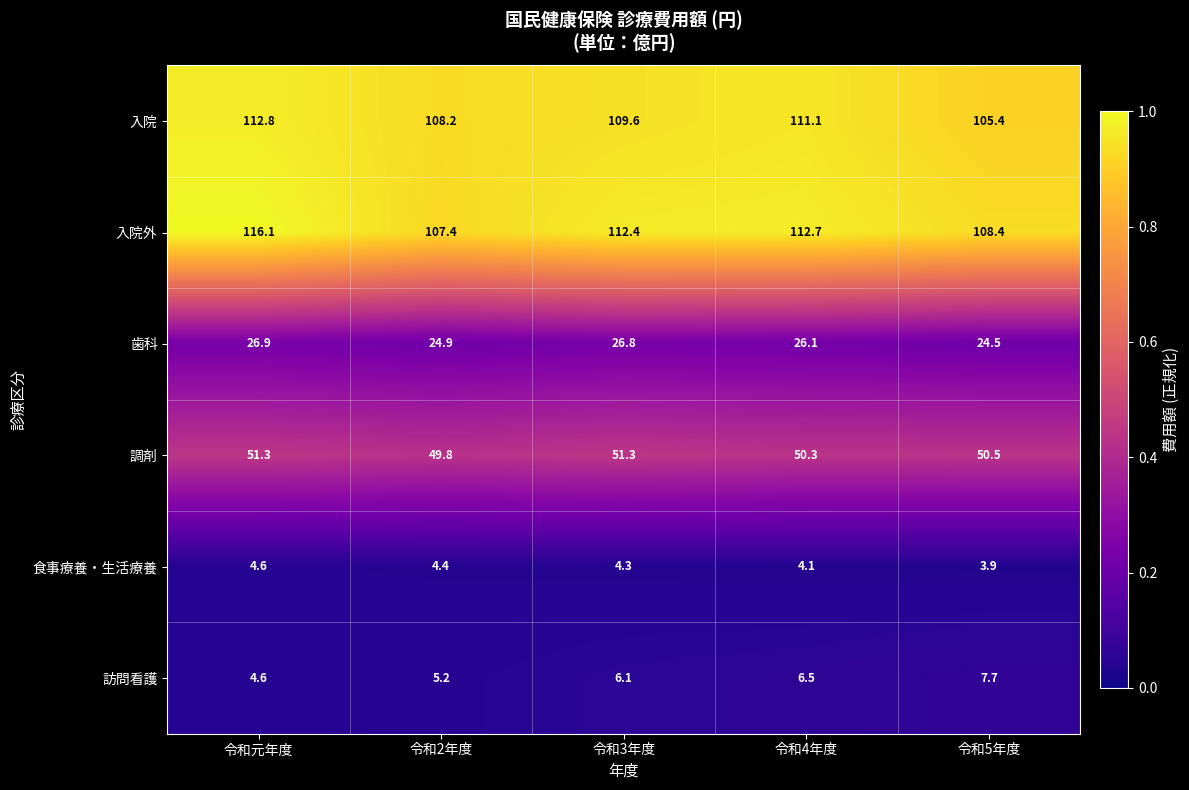

Which series has the largest total across all categories?

入院外